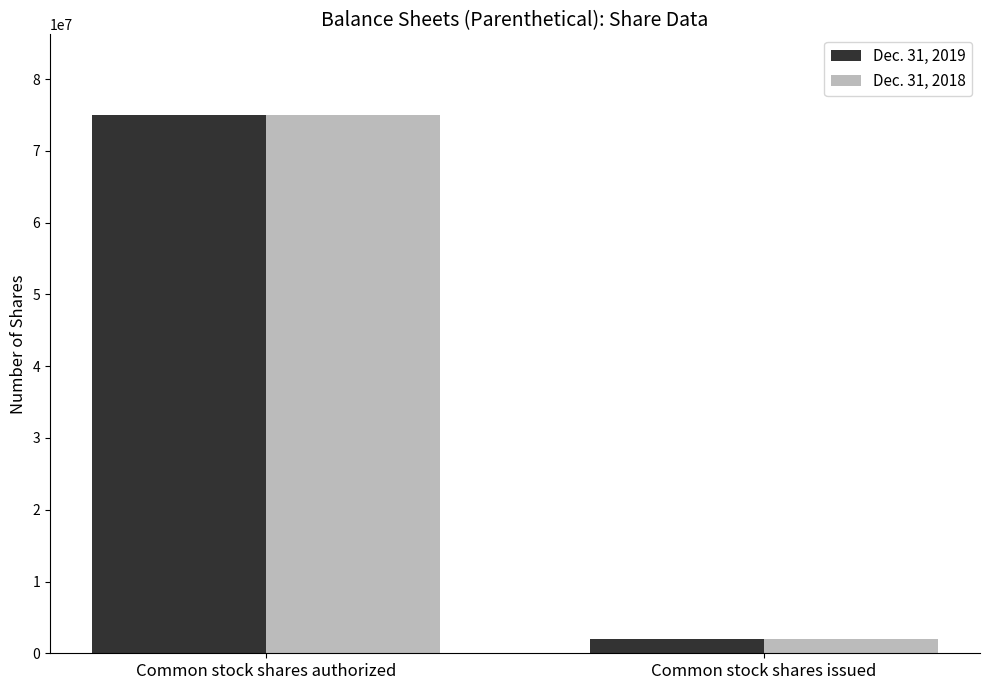

What is the value of the Dec. 31, 2018 bar at the 2nd from the left?

2027000